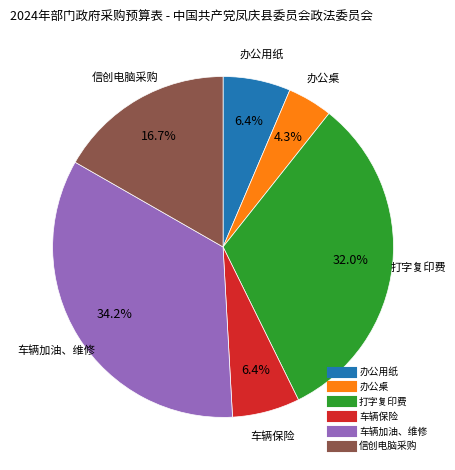

Do 信创电脑采购 and 办公用纸 together represent more than half of the pie?

No